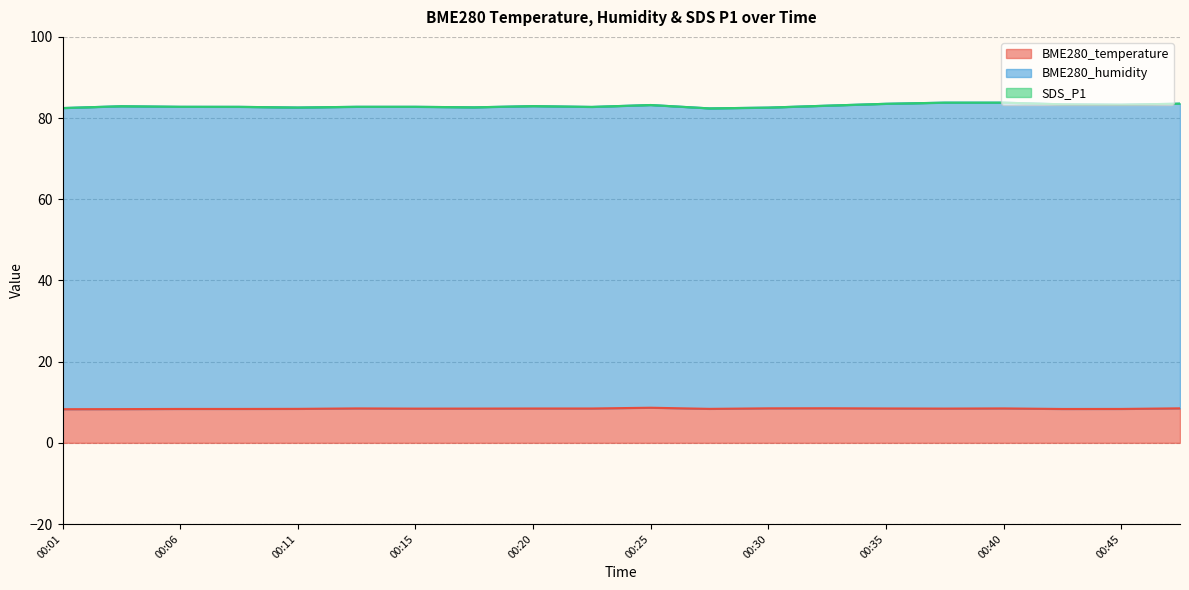

What are all the series names shown in the legend?

BME280_temperature, BME280_humidity, SDS_P1